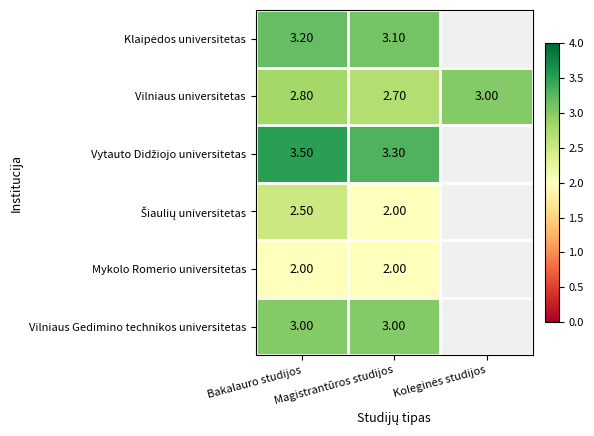

What is the sum of all Vilniaus universitetas values?

8.5